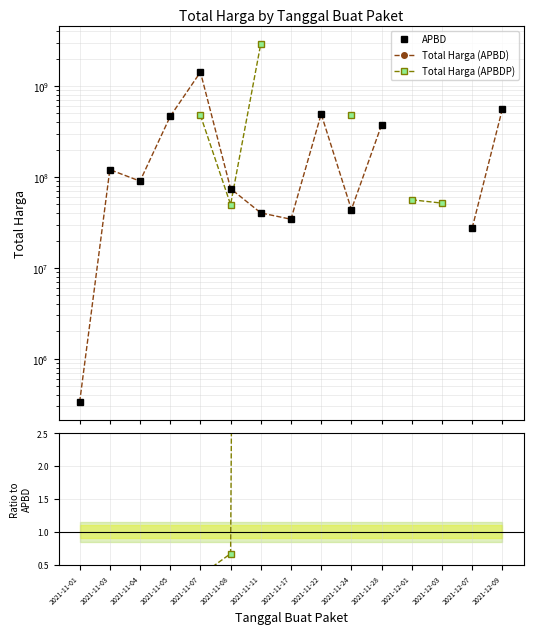

How many data points in APBD are above 120453270?

5